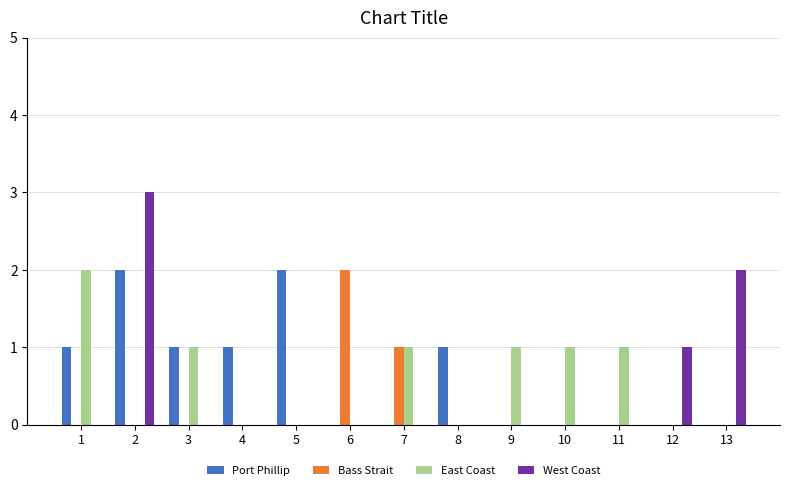

True or false: Port Phillip has a value of 1 at 3.

True